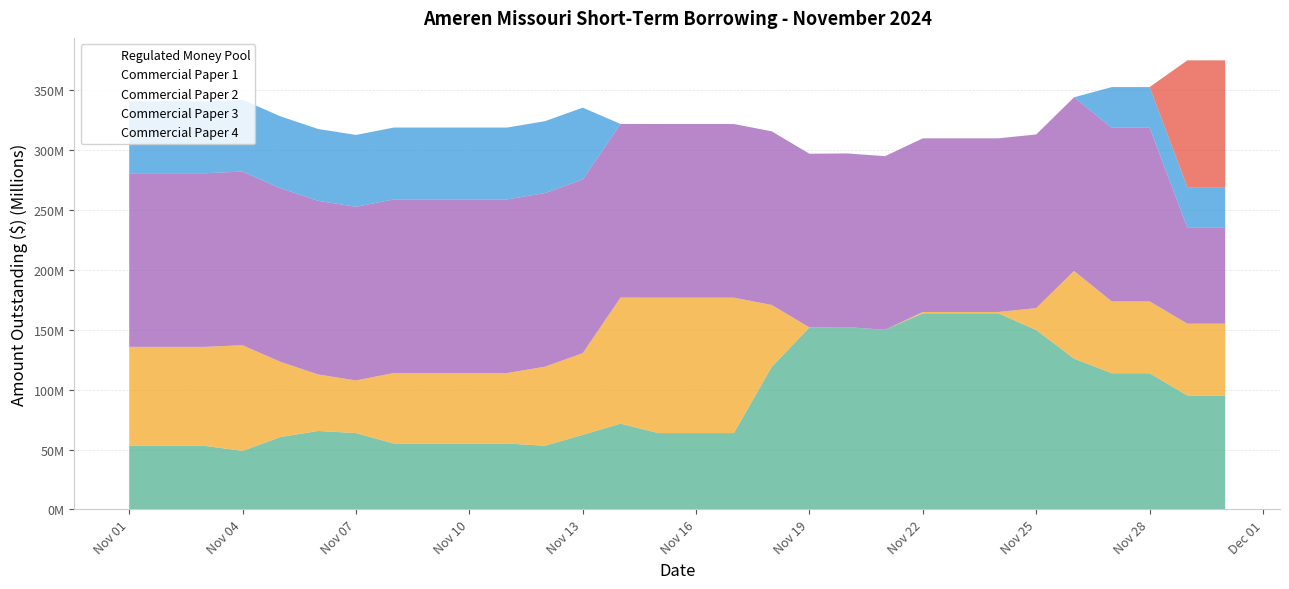

Rank the series at 2024-11-23 from highest to lowest value.

Regulated Money Pool, Commercial Paper 2, Commercial Paper 1, Commercial Paper 3, Commercial Paper 4